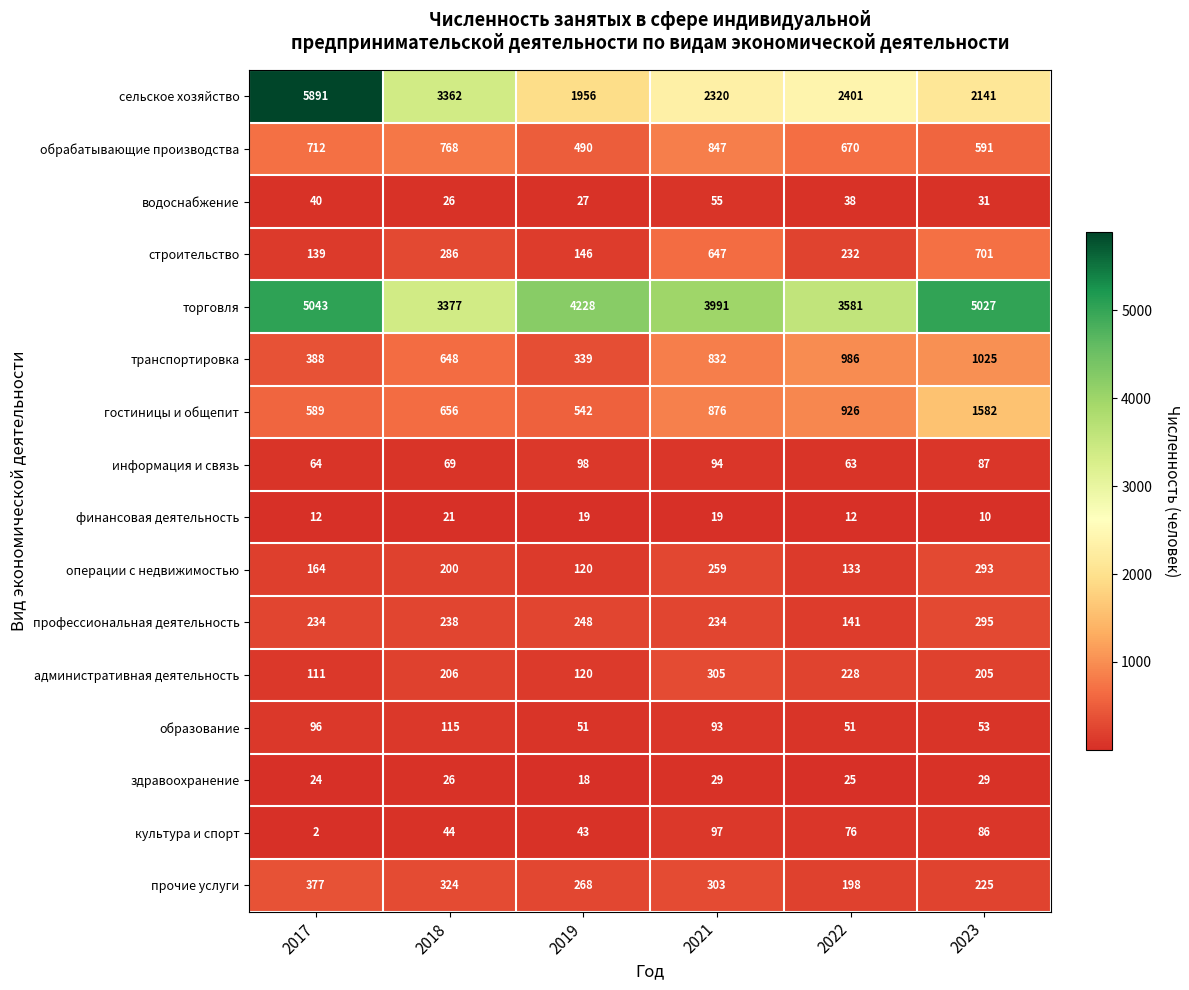

What is the difference between the maximum and minimum values in the прочие услуги series?

179